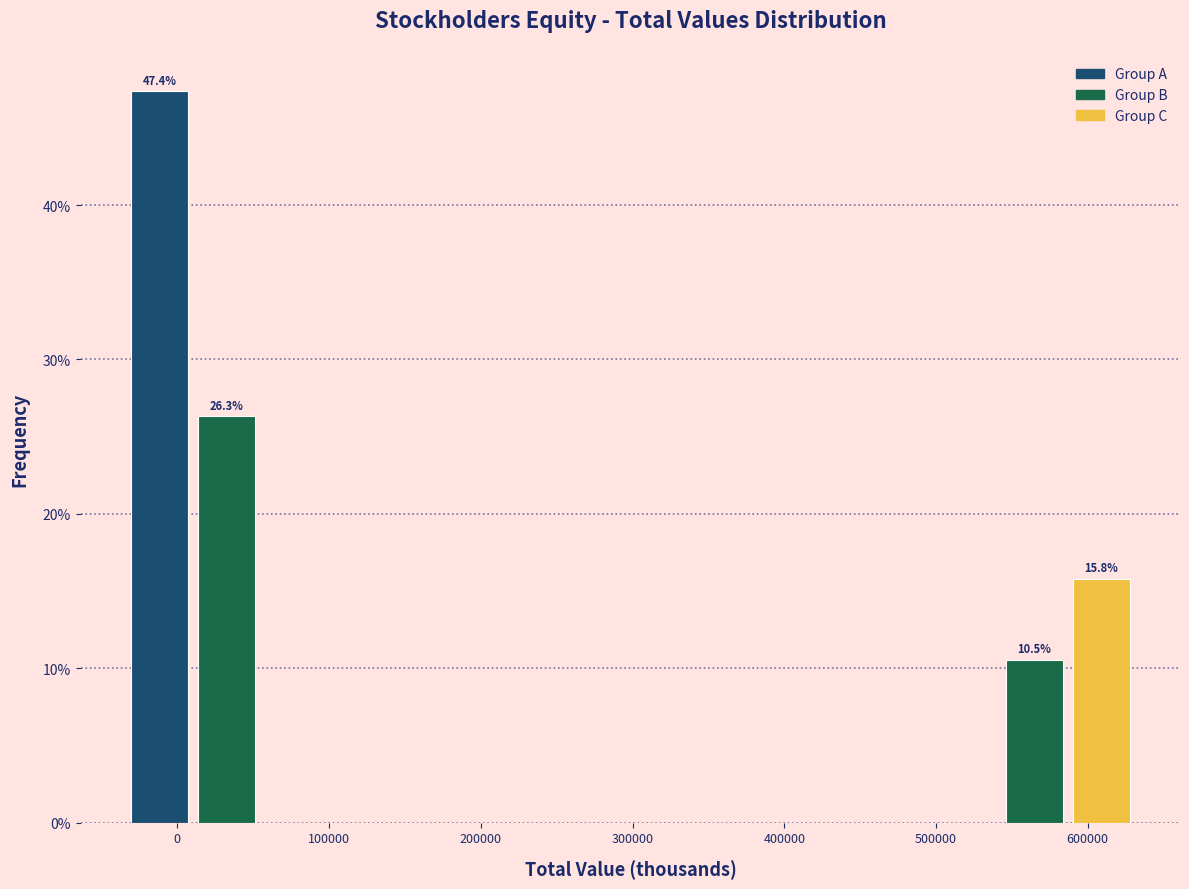

Which range on the x-axis has the tallest bar?

-30000 to 10000